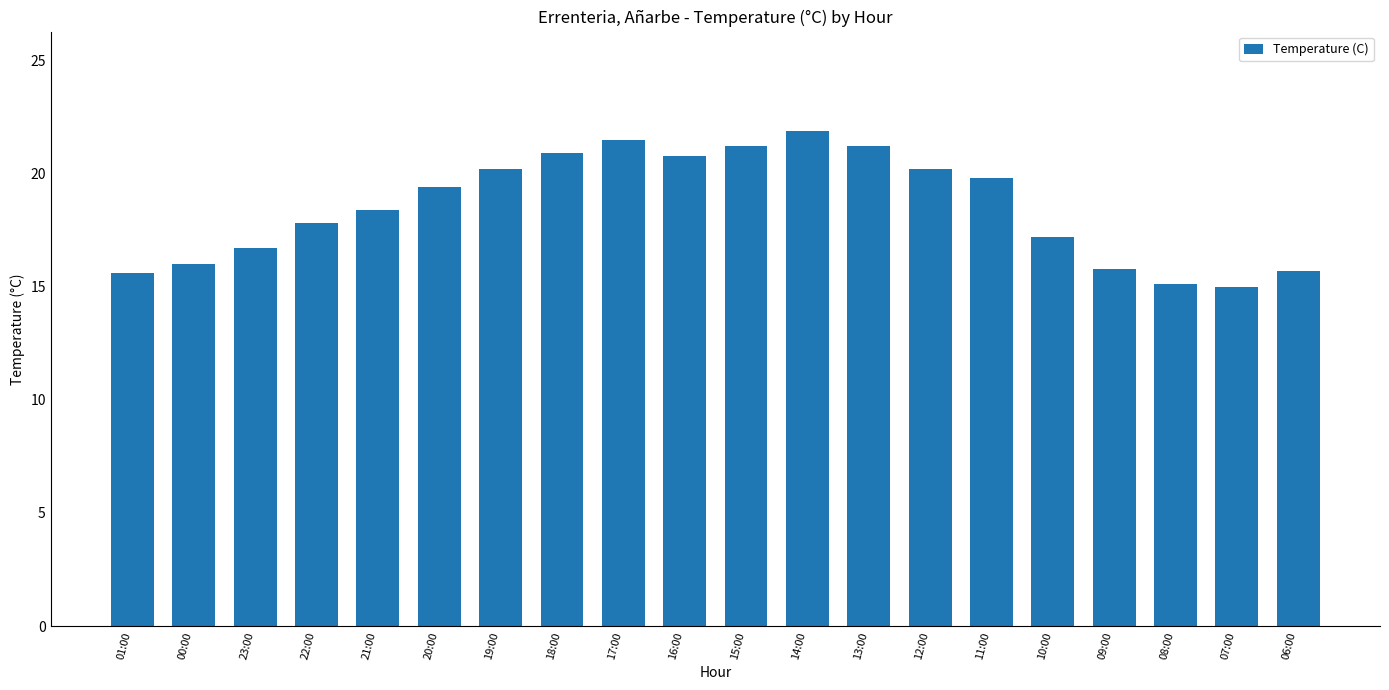

What is the difference between the values at 14:00 and 09:00?

6.1